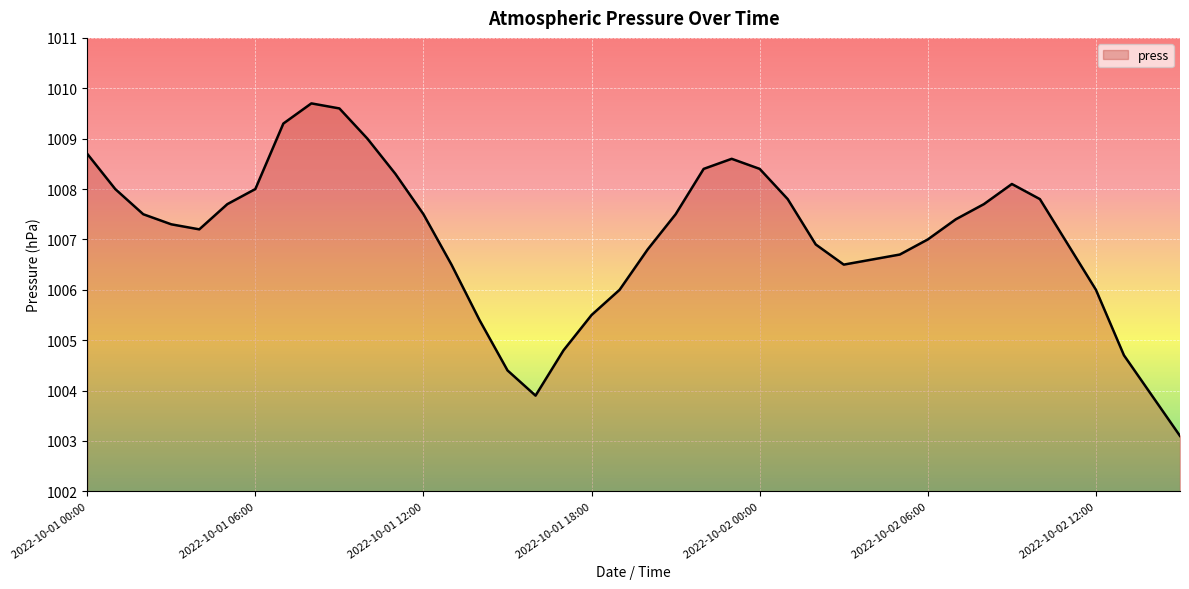

Reading right to left, extract all data points from this chart.

1003.1	1003.9	1004.7	1006.0	1006.9	1007.8	1008.1	1007.7	1007.4	1007.0	1006.7	1006.6	1006.5	1006.9	1007.8	1008.4	1008.6	1008.4	1007.5	1006.8	1006.0	1005.5	1004.8	1003.9	1004.4	1005.4	1006.5	1007.5	1008.3	1009.0	1009.6	1009.7	1009.3	1008.0	1007.7	1007.2	1007.3	1007.5	1008.0	1008.7